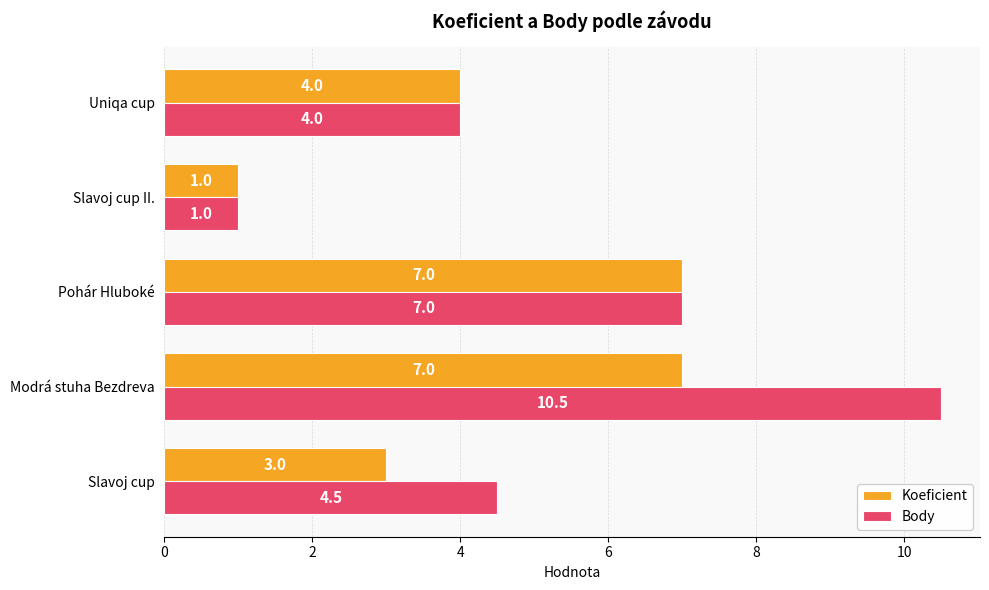

How many data points in Body are less than 4?

1